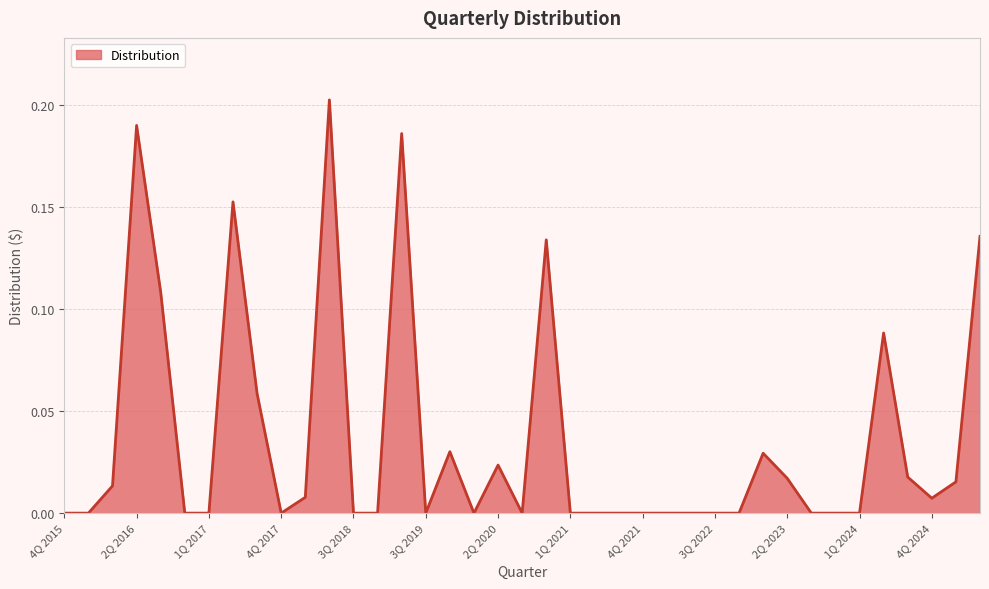

How many lines are shown in the chart?

1